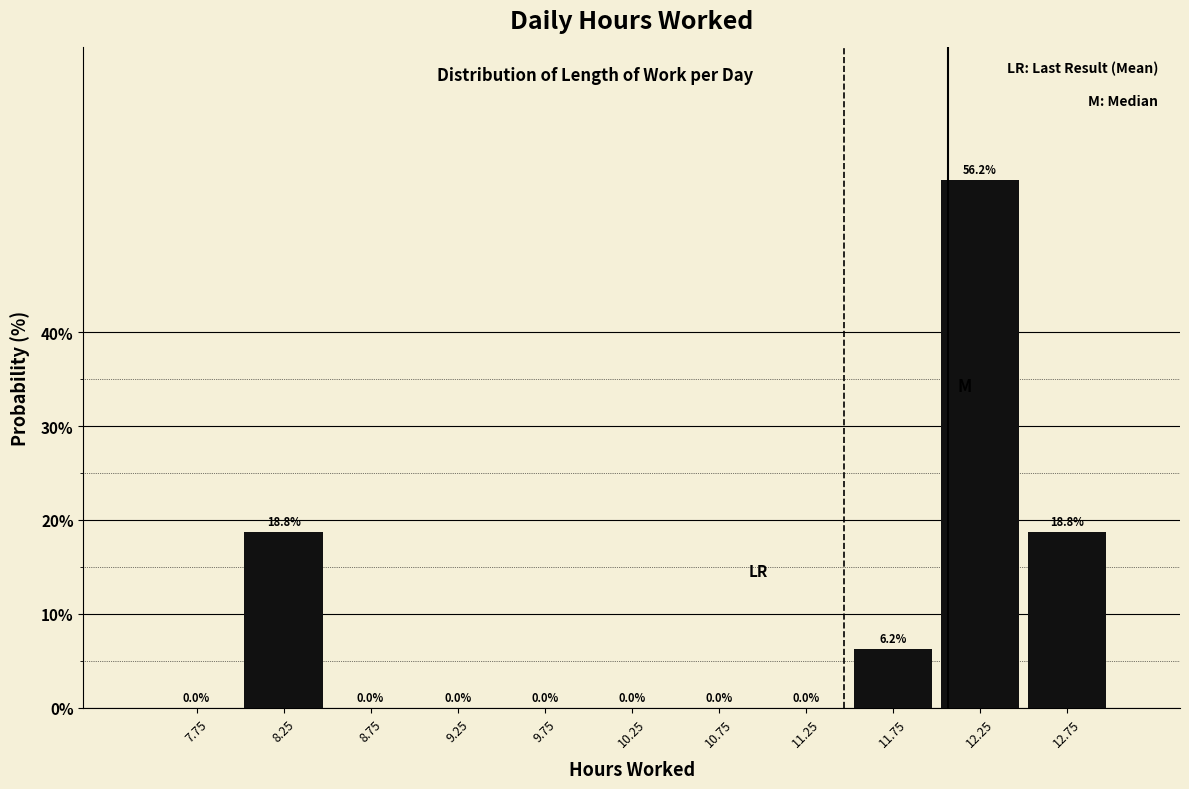

What is the height of the bar covering 8.0 to 8.5 on the x-axis?

18.8